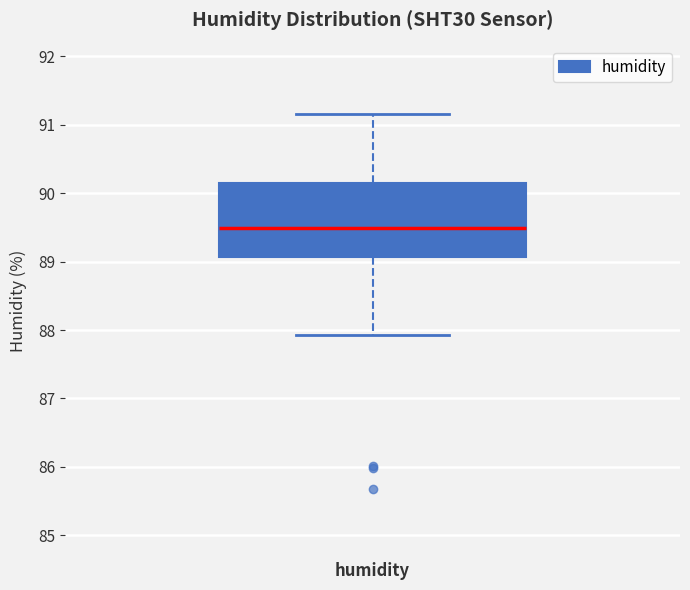

Transcribe this box plot: give where the median line is, the range the box spans, and where the two whiskers end, as read against the y-axis. The values are not printed on the chart, so give them approximately, as read against the axis.

median 89.5, box 89.1 to 90.1, whiskers 87.9 to 91.2